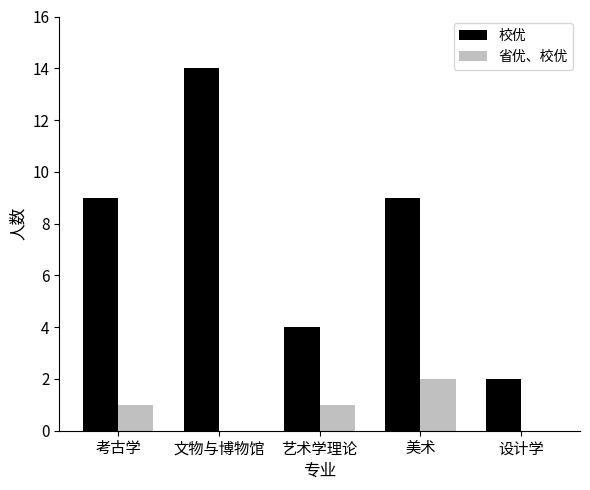

True or false: 校优 has a value of 2 at 设计学.

True